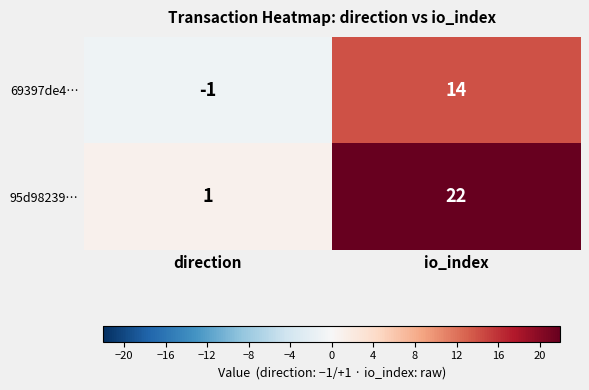

Rank the series by their maximum value, from highest to lowest.

95d98239…, 69397de4…